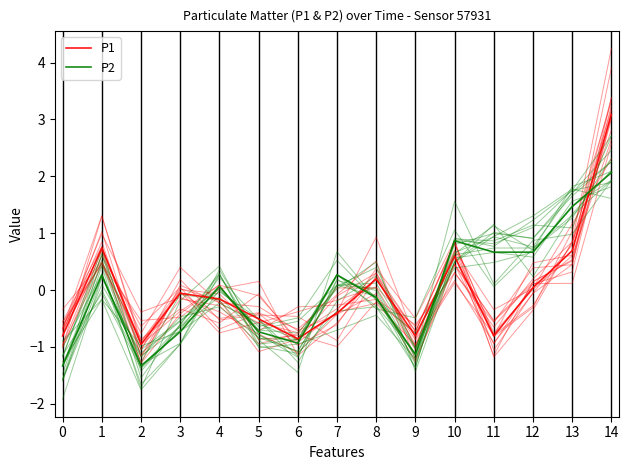

How many values in P2 are below zero?

7